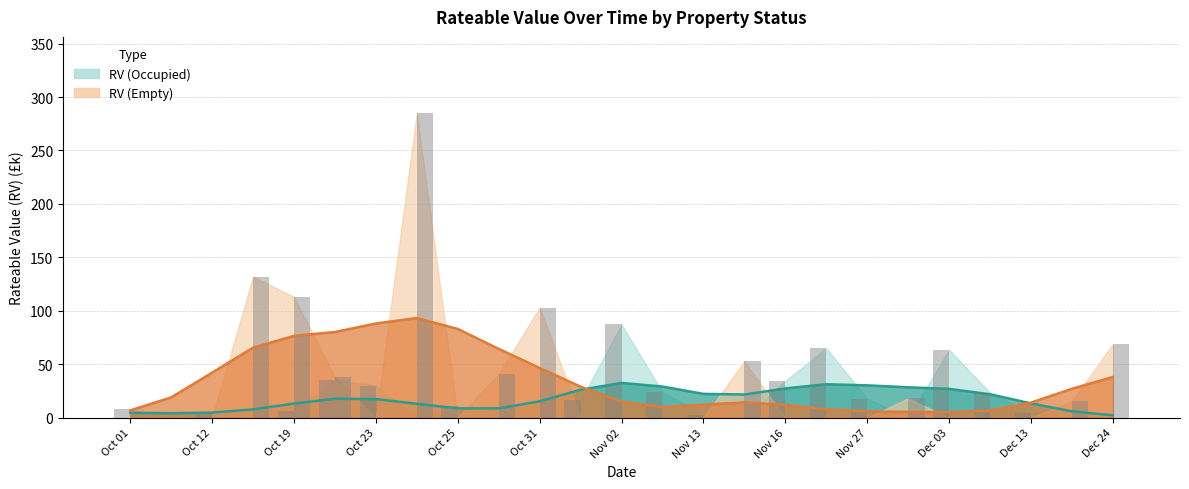

Reading right to left, extract all data points from this chart.

RV (Occupied): 0.0	0.0	4.4	23.5	63.5	0.0	17.8	65.0	34.5	0.0	2.8	24.0	87.2	16.2	0.0	0.0	10.5	0.0	30.0	35.2	6.2	0.0	5.2	0.0	7.7
RV (Empty): 69.0	15.3	0.0	0.0	0.0	18.0	0.0	0.0	0.0	52.8	0.0	0.0	0.0	0.0	103.0	40.8	0.0	285.0	0.0	37.8	113.0	132.0	0.0	0.0	0.0